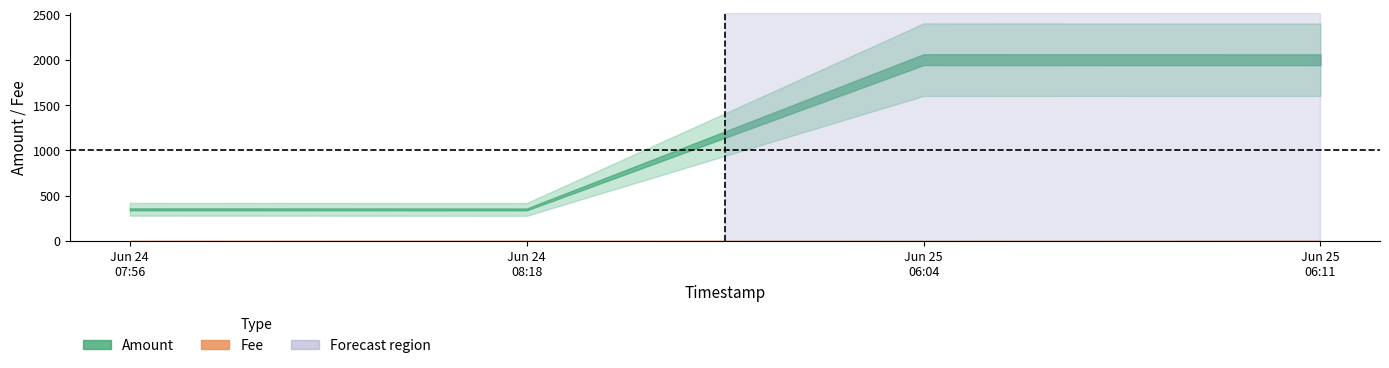

Which series has the largest total across all categories?

Amount